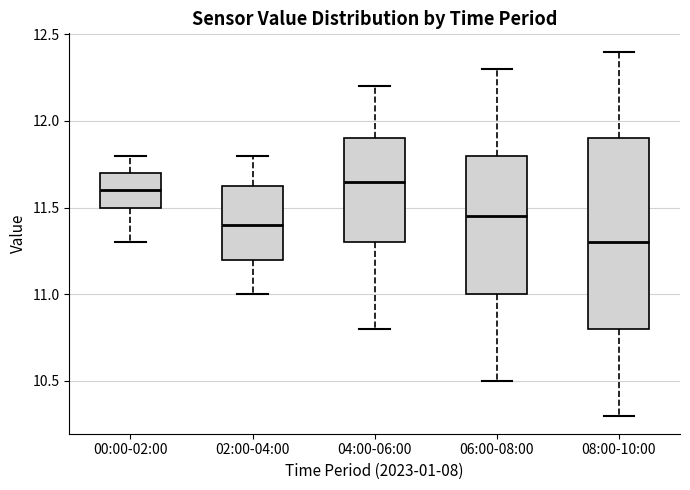

Where does the median line of the box for 04:00-06:00 sit on the y-axis? The values are not printed on the chart, so give them approximately, as read against the axis.

11.65